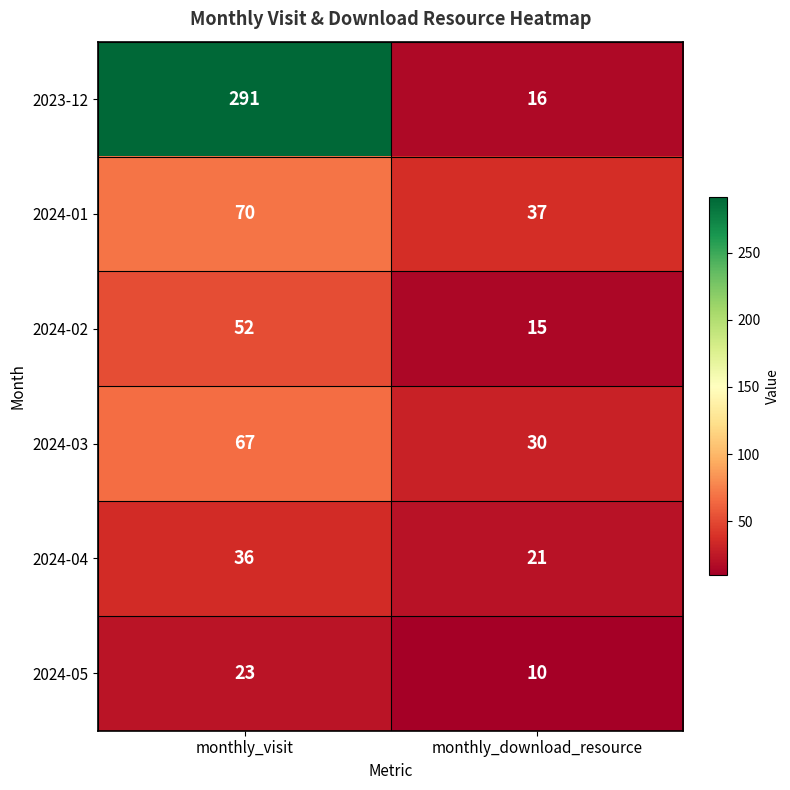

What is the minimum value shown in the chart?

10